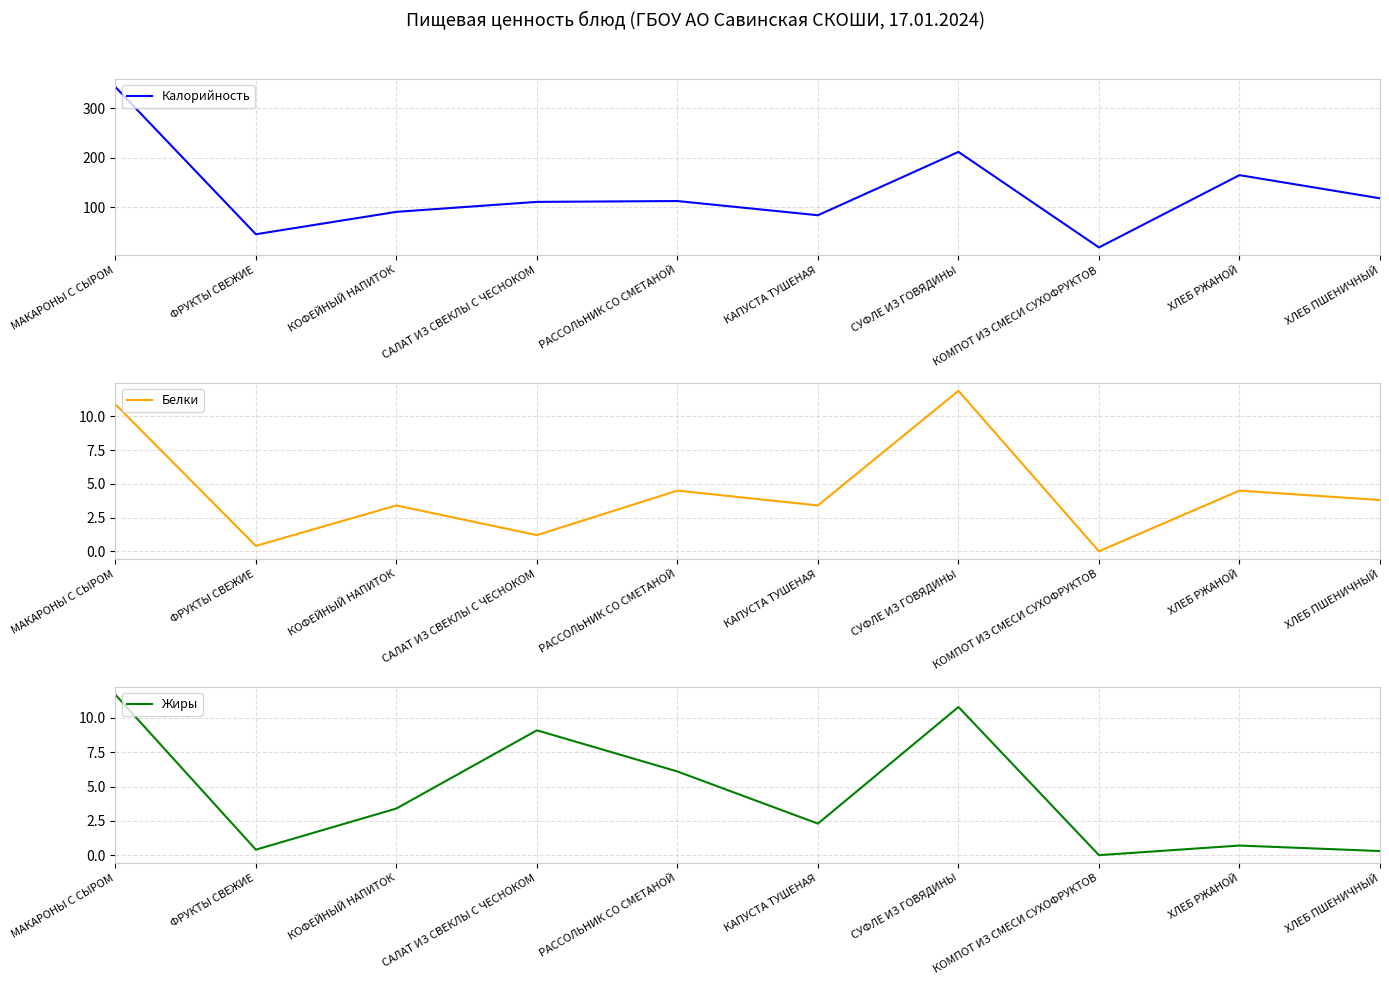

True or false: Жиры and Калорийность cross at least once.

False